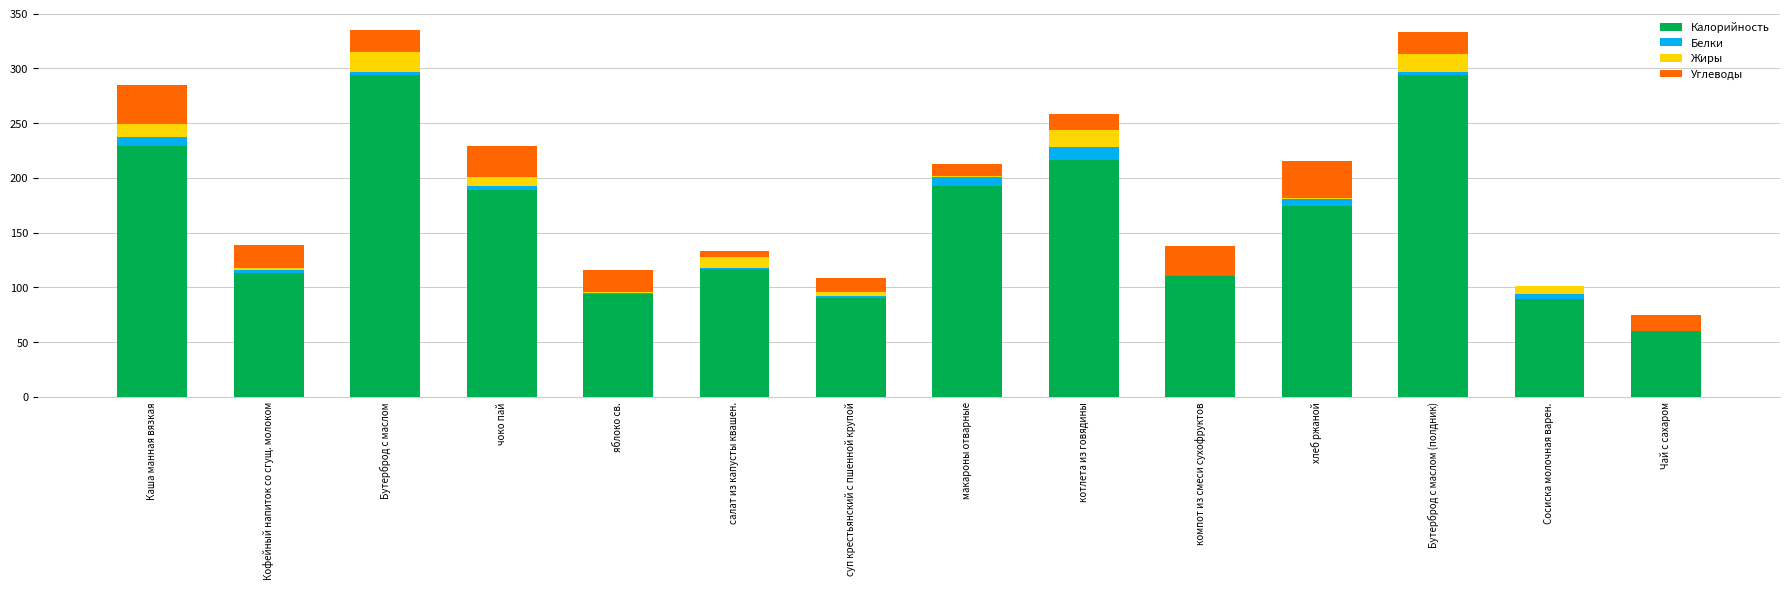

The Калорийность series shows 132 at яблоко св.. True or false?

False